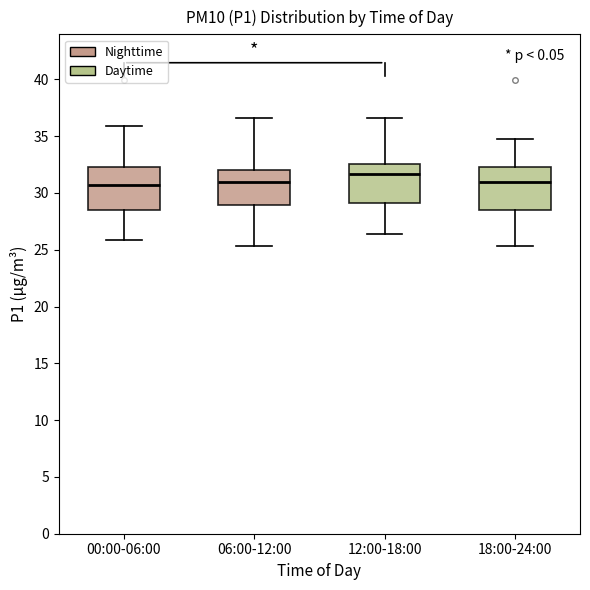

Where is the upper edge of the box for 00:00-06:00 on the y-axis? The values are not printed on the chart, so give them approximately, as read against the axis.

32.5